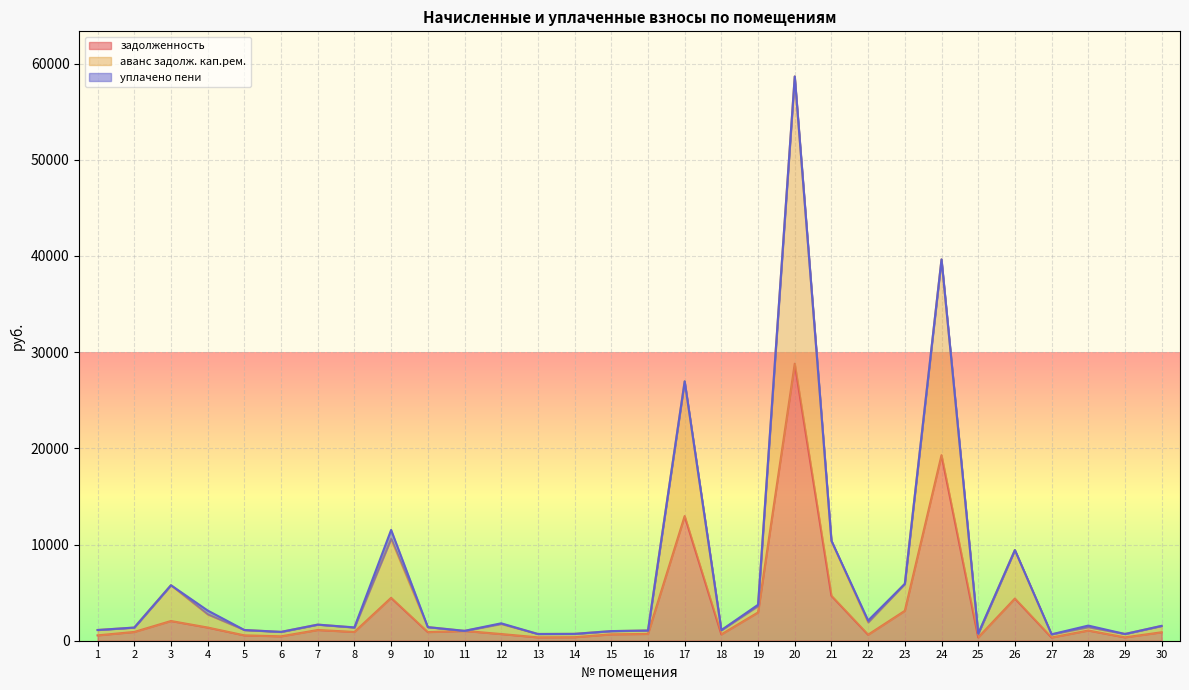

At which label does задолженность first exceed 912?

2